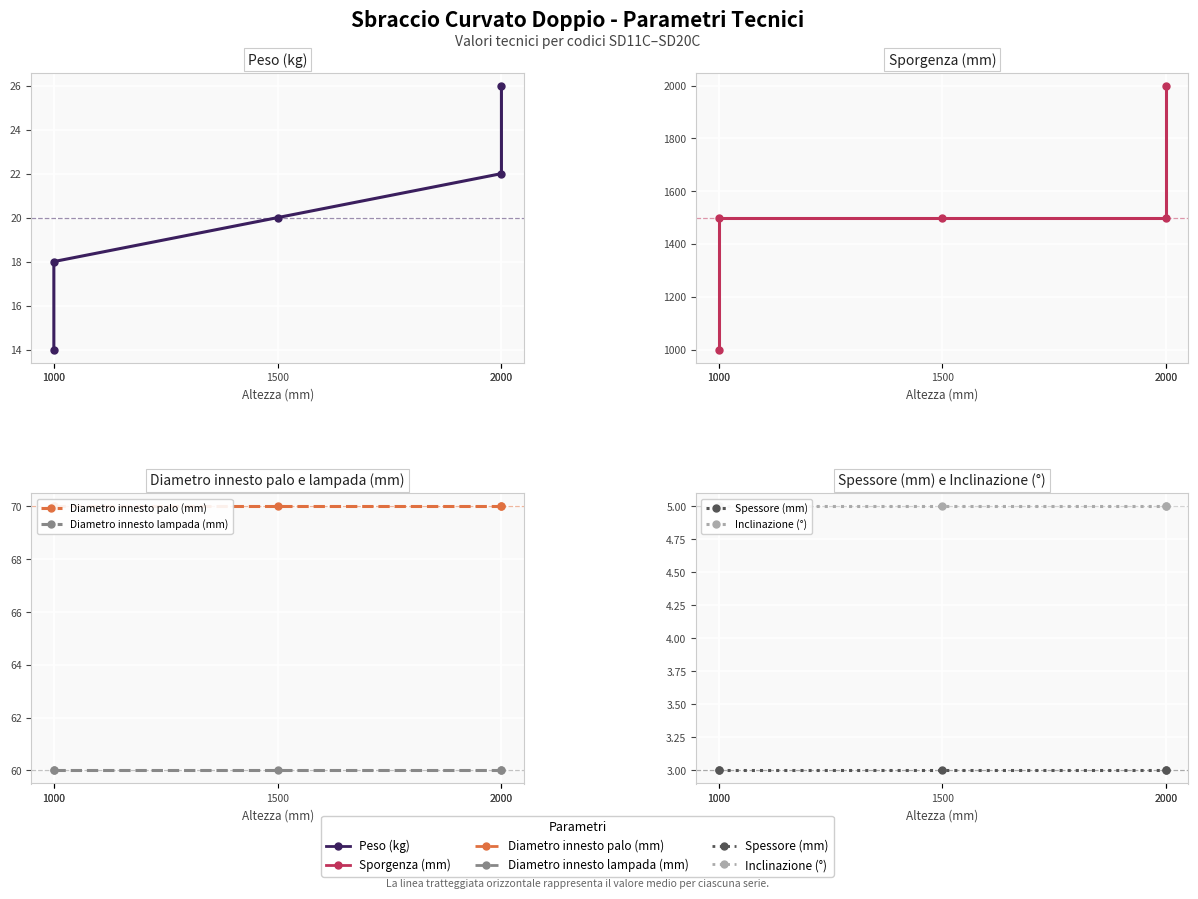

Reading right to left, list all the values displayed in this chart.

Peso (kg): 2000=26	2000=22	1500=20	1000=18	1000=14
Sporgenza (mm): 2000=2000	2000=1500	1500=1500	1000=1500	1000=1000
Diametro innesto palo (mm): 2000=70	2000=70	1500=70	1000=70	1000=70
Diametro innesto lampada (mm): 2000=60	2000=60	1500=60	1000=60	1000=60
Spessore (mm): 2000=3	2000=3	1500=3	1000=3	1000=3
Inclinazione (°): 2000=5	2000=5	1500=5	1000=5	1000=5